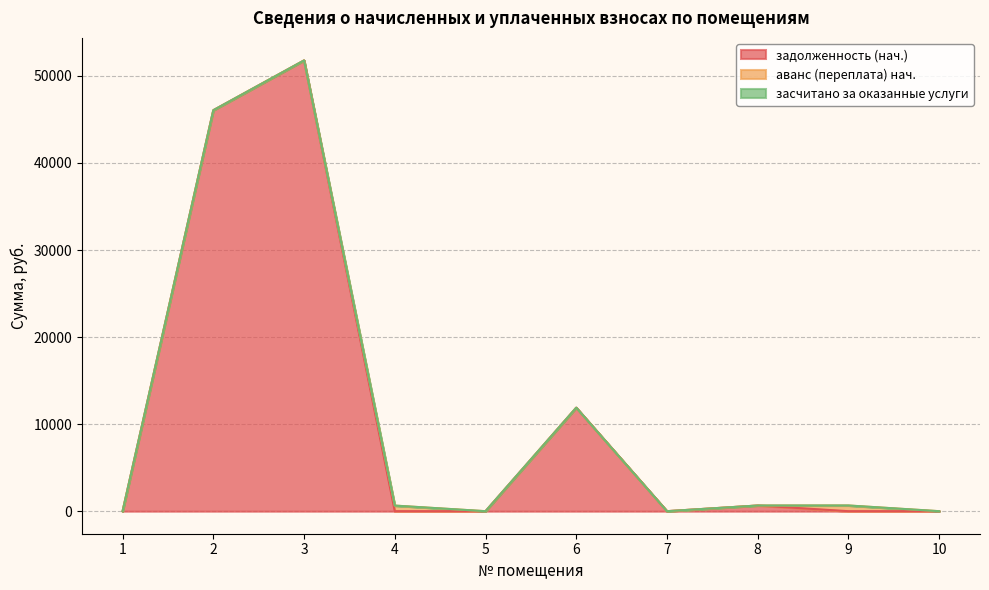

Count the number of data series in this chart.

3